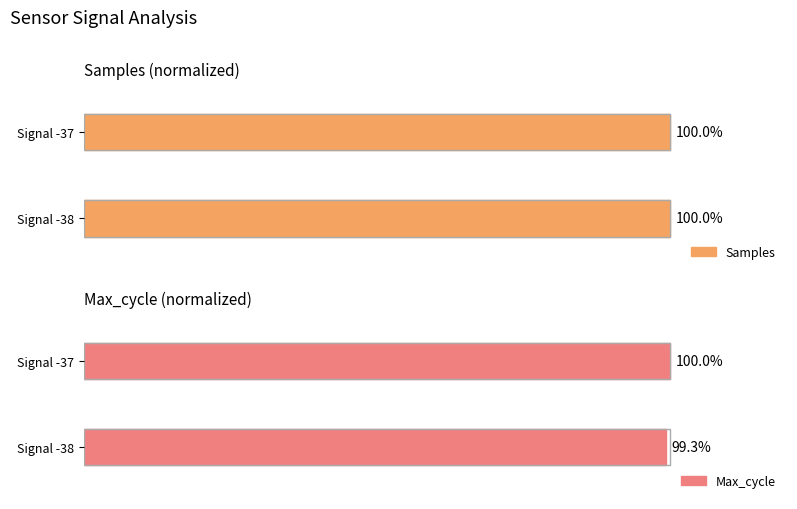

At which label is Samples closest to 99?

Signal -37